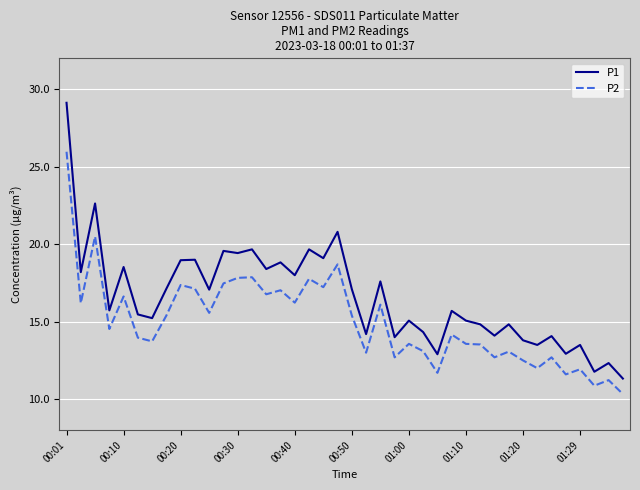

Rank the series by their maximum value, from lowest to highest.

P2, P1